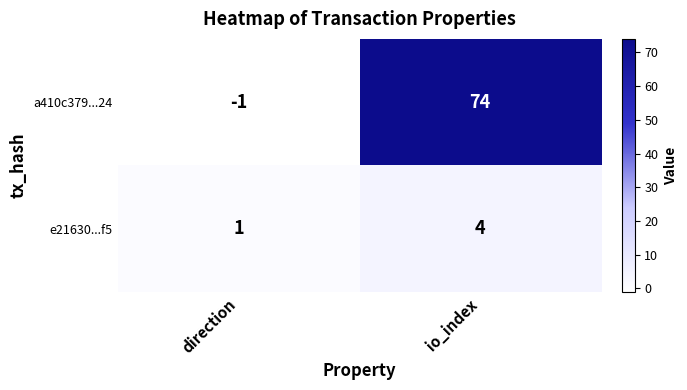

What is the difference between the maximum and minimum values in the a410c379...24 series?

75